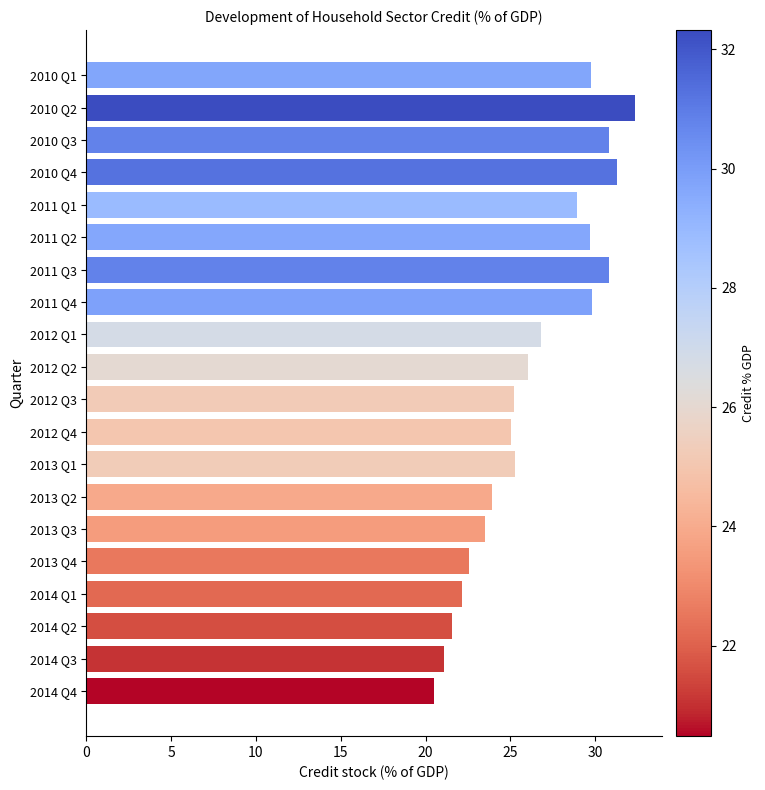

What is the sum of the values at 2012 Q3 and 2014 Q3?

46.3